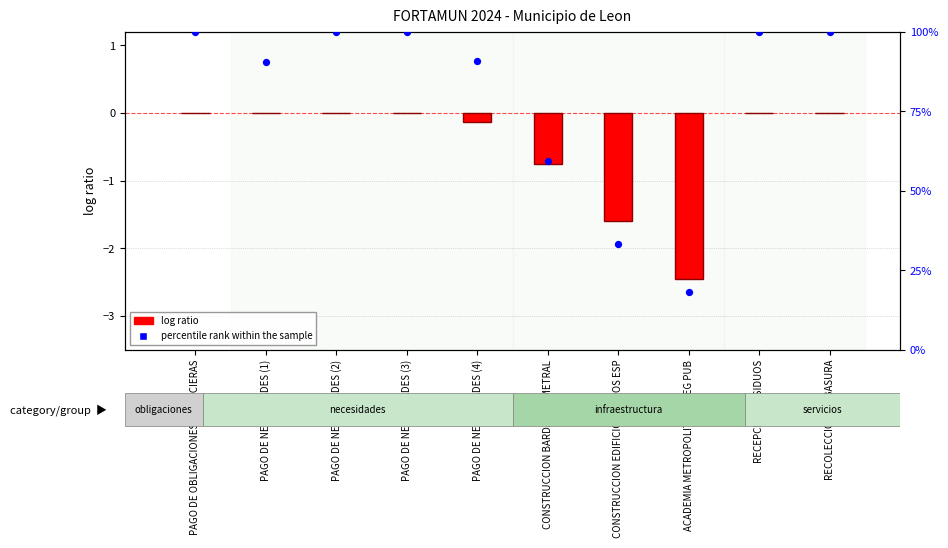

What are all the series names shown in the legend?

log ratio, percentile rank within the sample